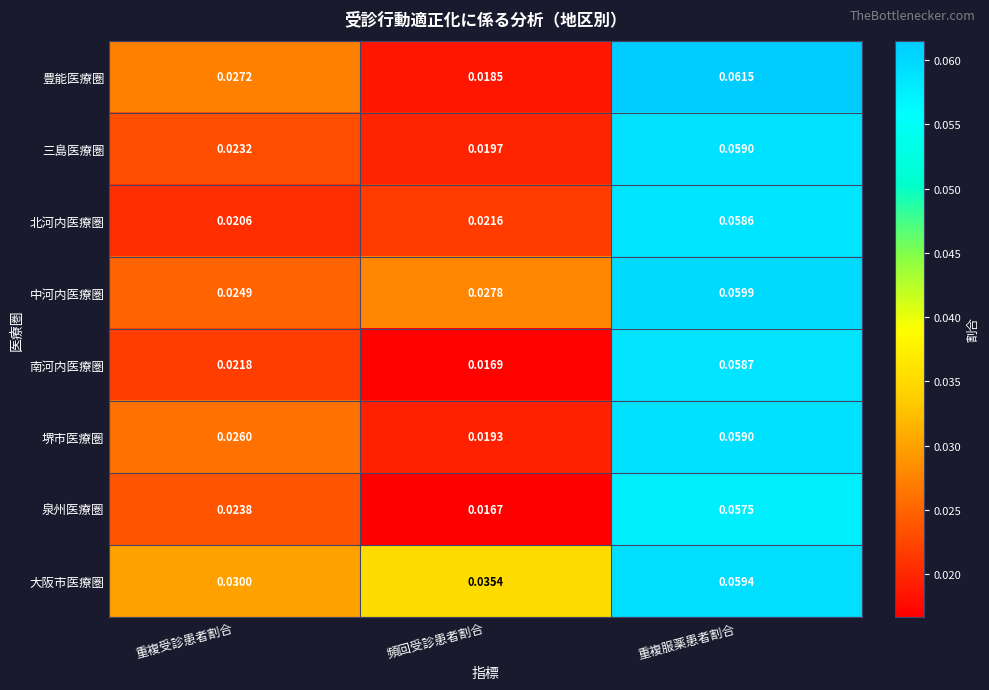

How many series are shown in this chart?

8